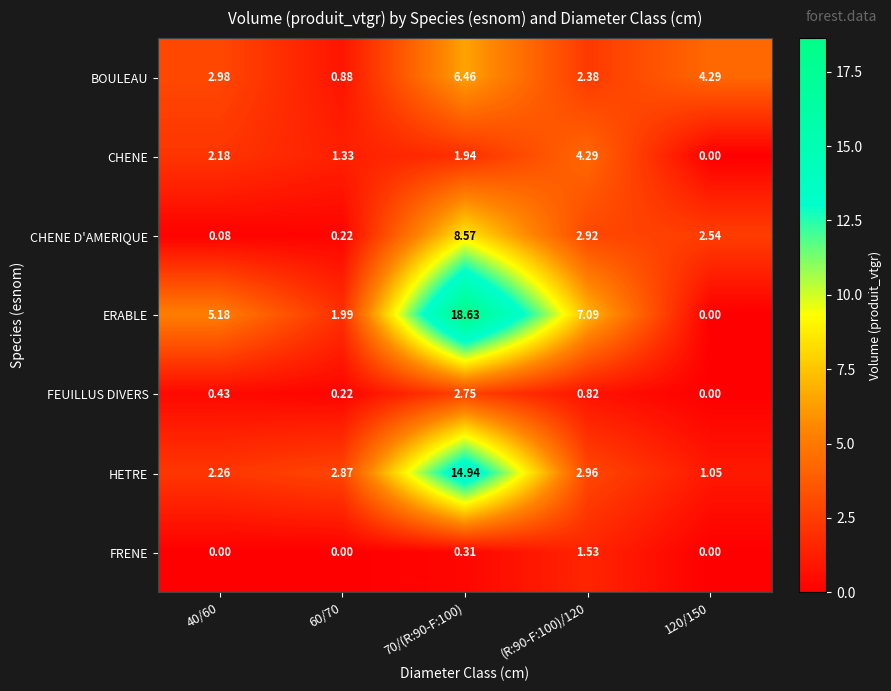

Which label corresponds to the largest value in the chart?

70/(R:90-F:100)